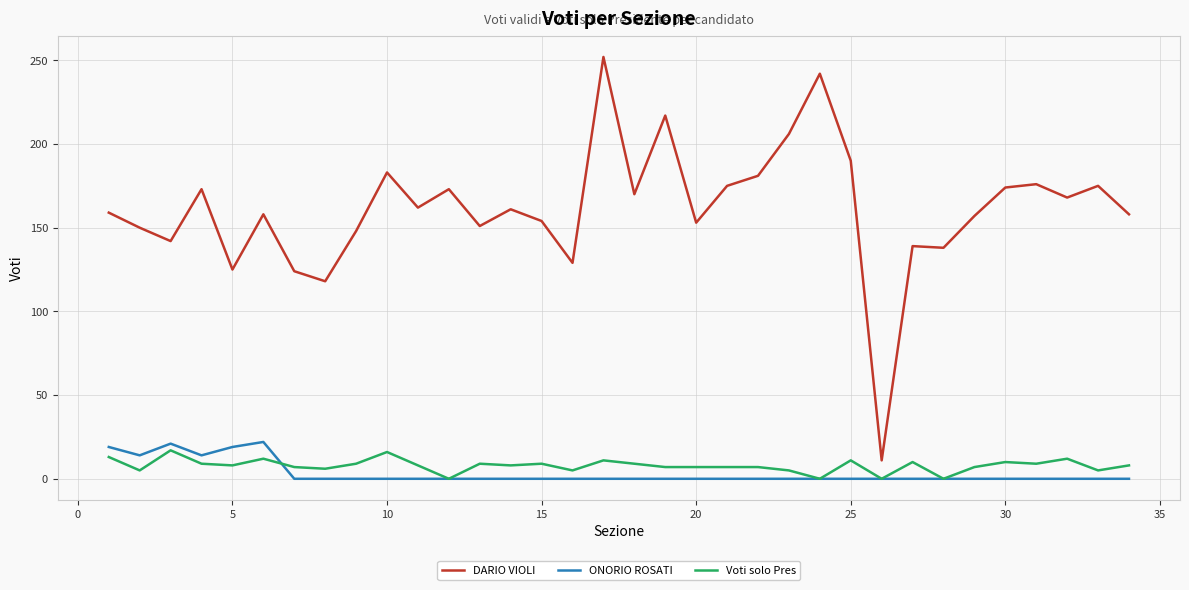

At how many categories does at least one series exceed 116?

33